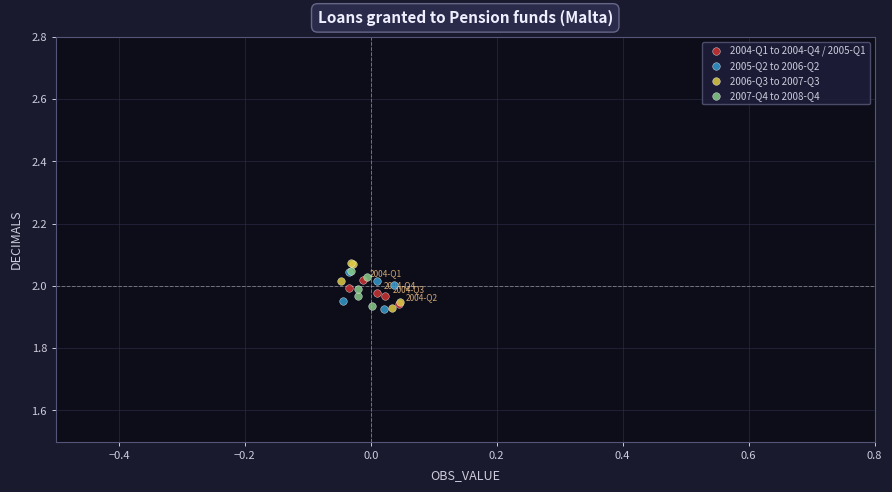

Which series has the widest spread of Y values?

2006-Q3 to 2007-Q3